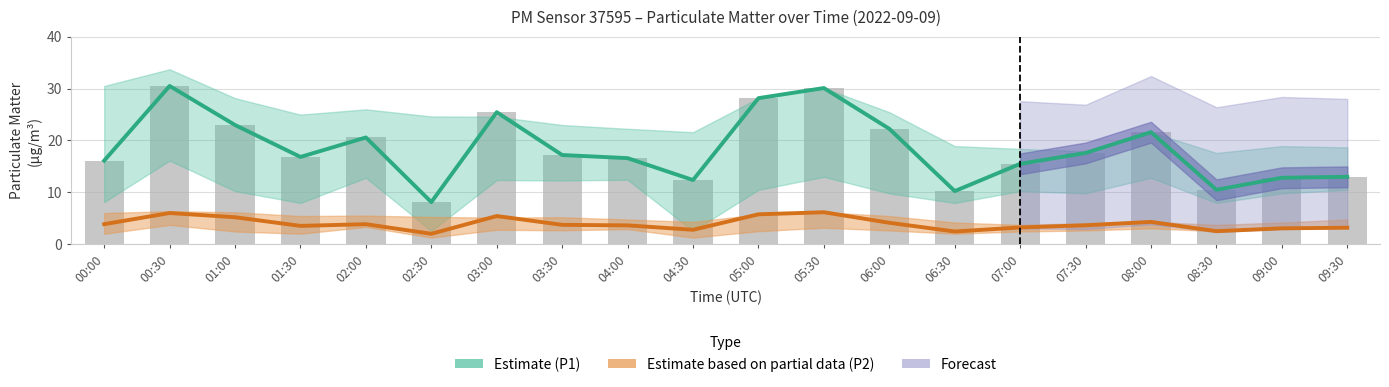

Between 00:00 and 03:30, which series saw the biggest shift?

Estimate (P1)